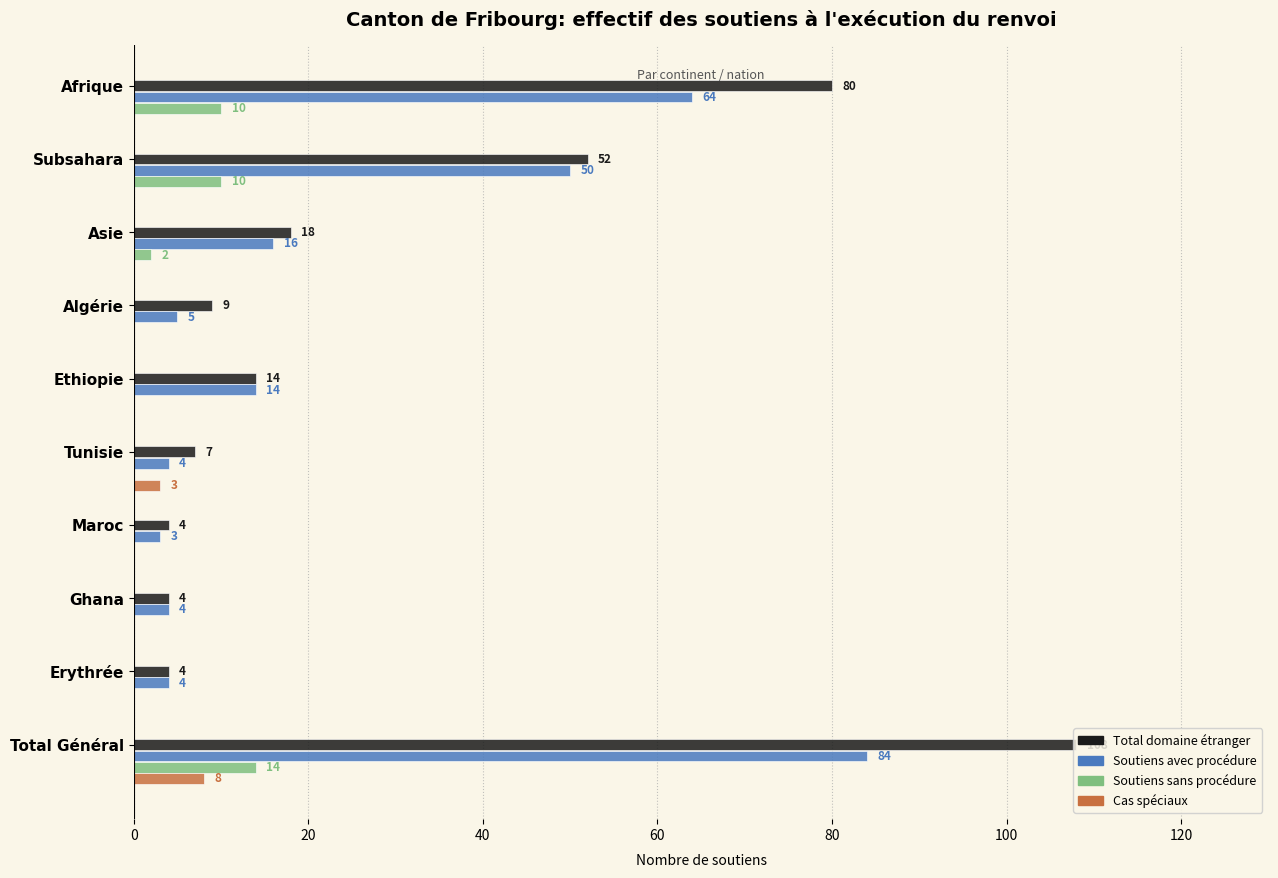

True or false: Soutiens sans procédure has a value of 10 at Afrique.

True